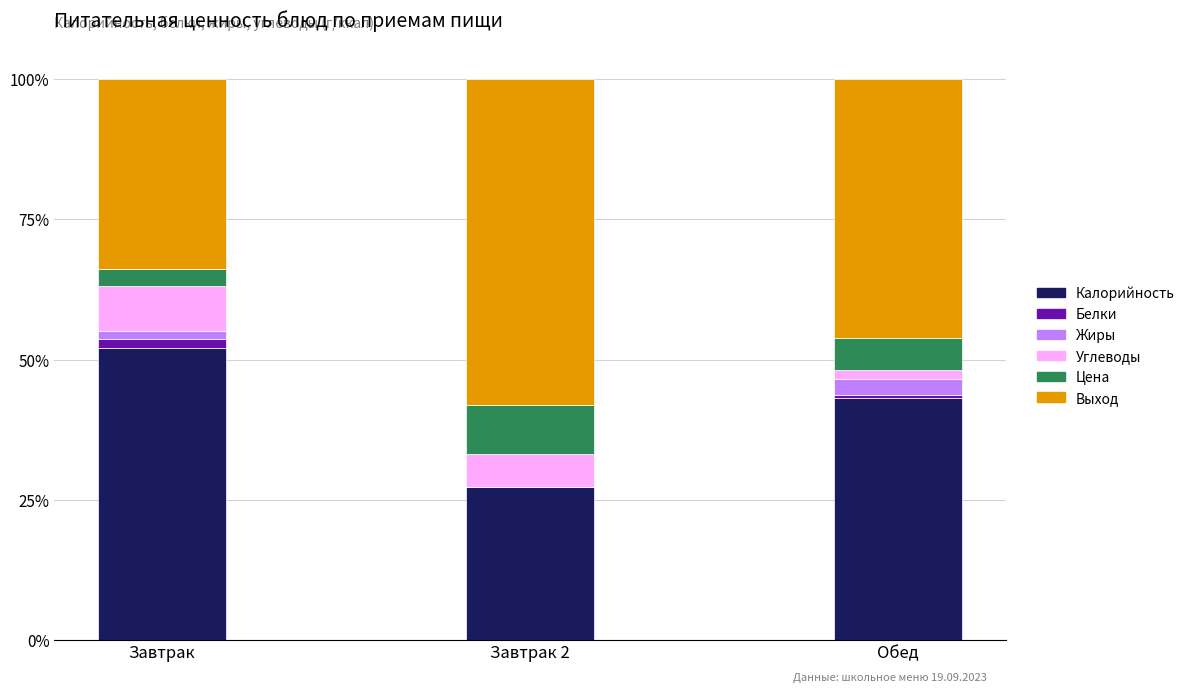

True or false: Калорийность has a value of 43.2 at Обед.

True